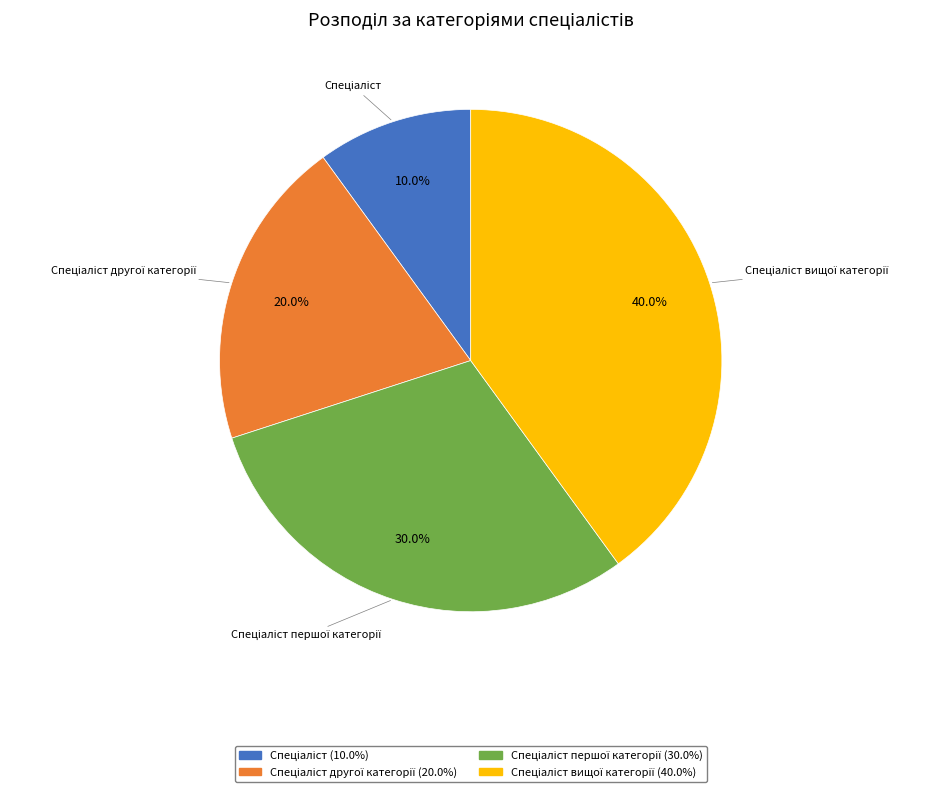

To the nearest percent, what is the difference between the largest and smallest slice percentages?

30%